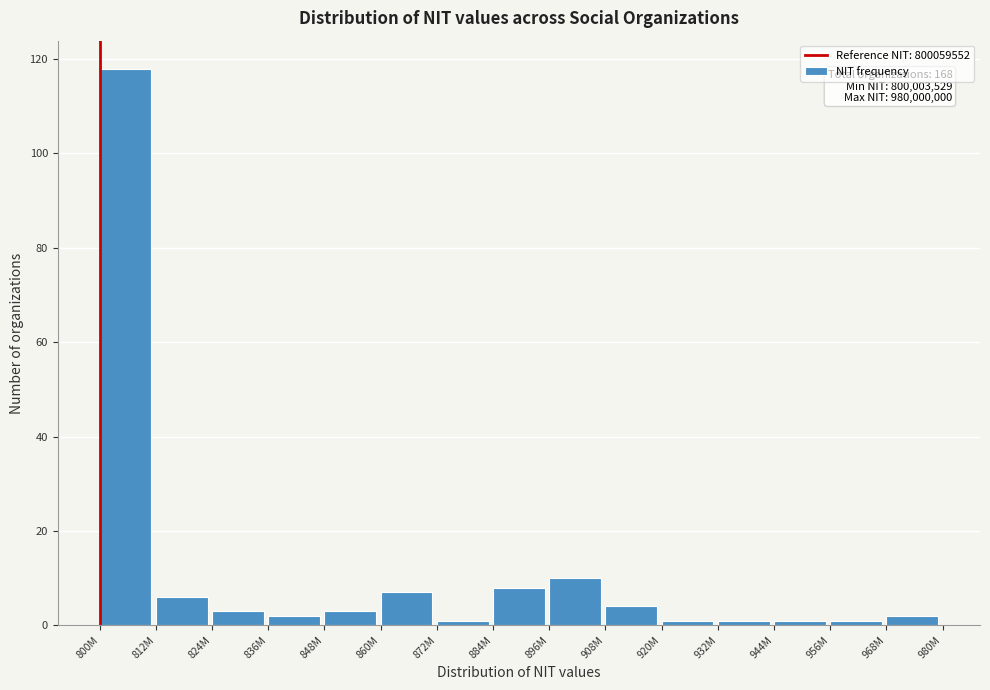

Reading right to left, what are all the values shown in this chart?

968M=2	956M=1	944M=1	932M=1	920M=1	908M=4	896M=10	884M=8	872M=1	860M=7	848M=3	836M=2	824M=3	812M=6	800M=118